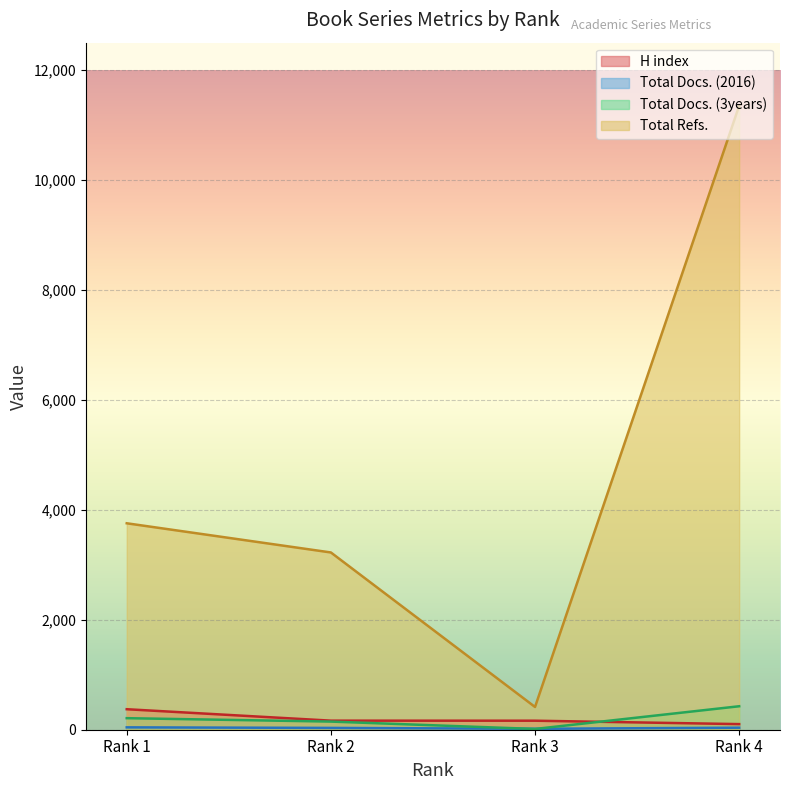

True or false: Total Docs. (2016) has more than 2 points higher than both neighbors.

False